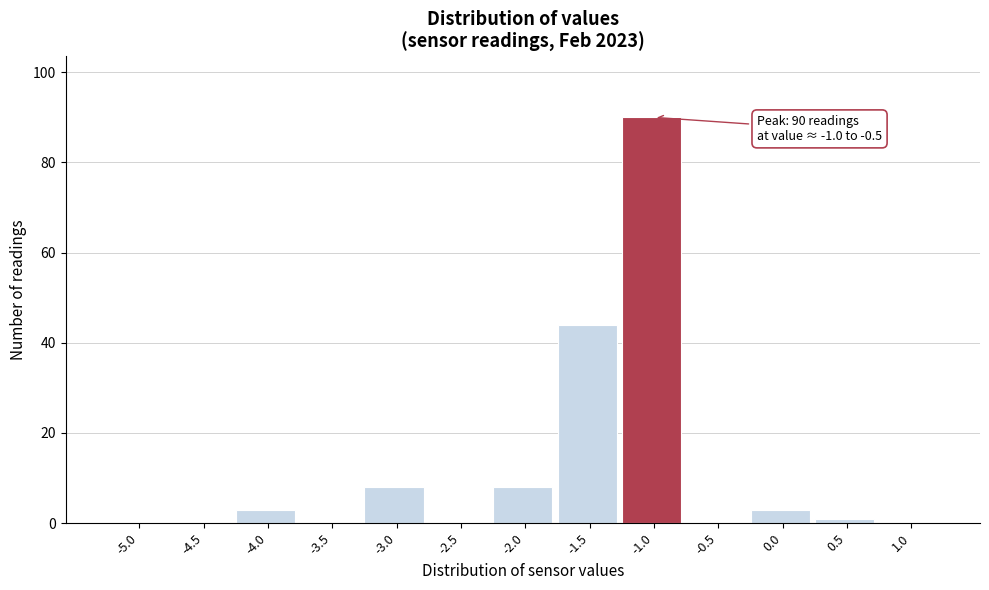

Reading right to left, list all the values displayed in this chart.

1.0=0	0.5=1	0.0=3	-0.5=0	-1.0=90	-1.5=44	-2.0=8	-2.5=0	-3.0=8	-3.5=0	-4.0=3	-4.5=0	-5.0=0